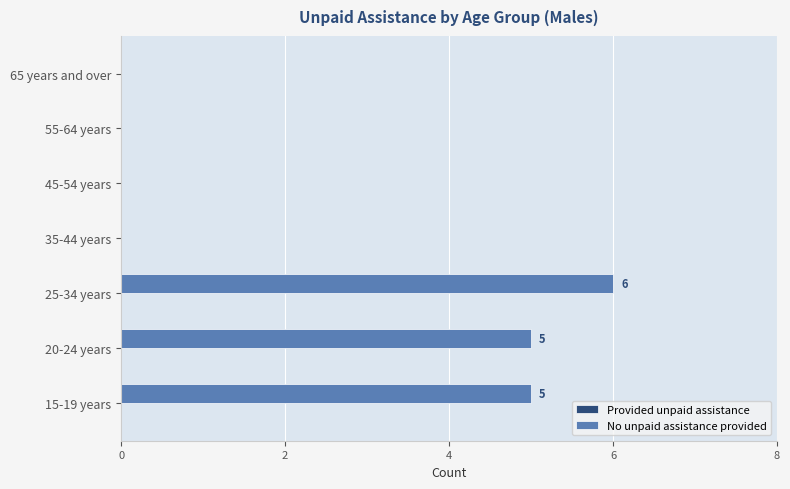

Between 15-19 years and 55-64 years, which is larger?

15-19 years